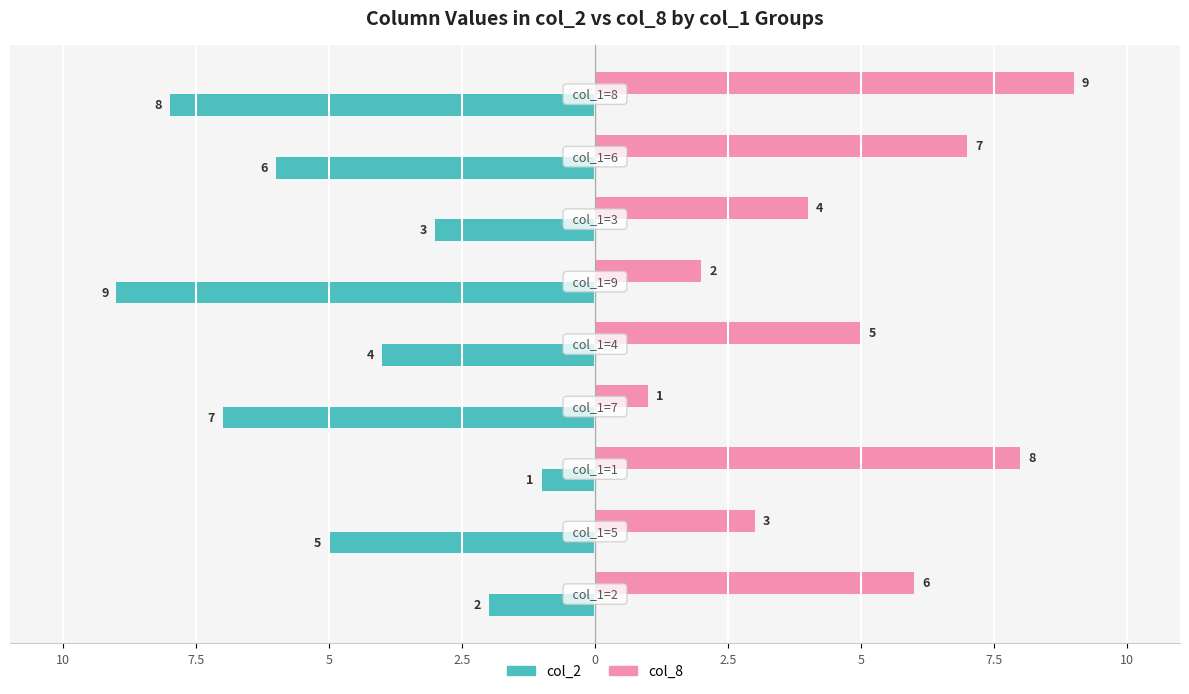

What is the maximum value shown in the chart?

9